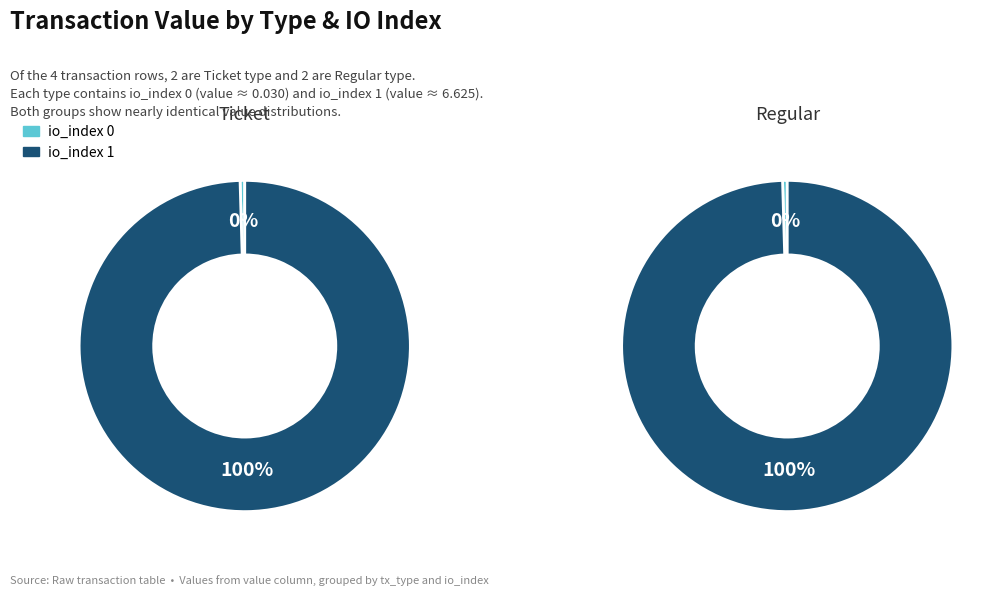

Is there any slice that represents more than half of the pie?

Yes